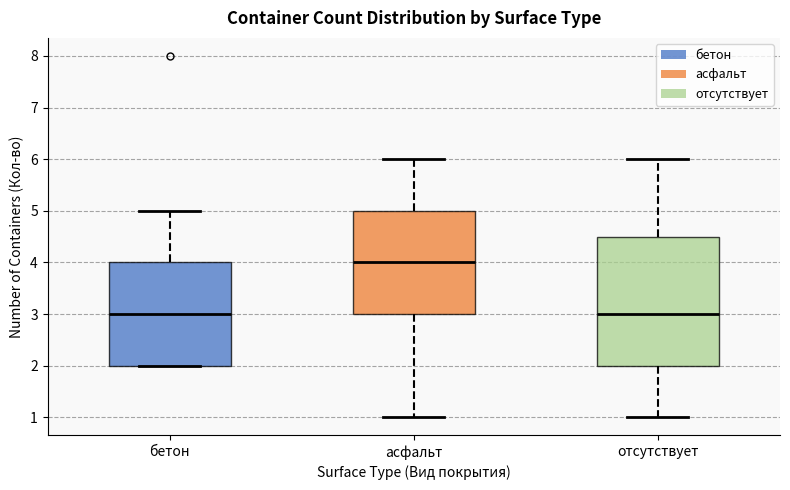

Reading left to right, read every box against the y-axis: the position of its median line, the range the box covers, and the ends of its whiskers. The values are not printed on the chart, so give them approximately, as read against the axis.

бетон: median 3.0, box 2.0 to 4.0, whiskers 2.0 to 5.0
асфальт: median 4.0, box 3.0 to 5.0, whiskers 1.0 to 6.0
отсутствует: median 3.0, box 2.0 to 4.5, whiskers 1.0 to 6.0